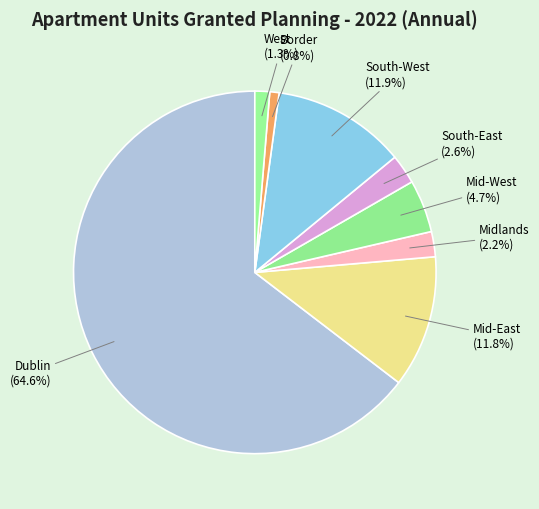

What is the total percentage of Mid-West and South-East?

7.3%